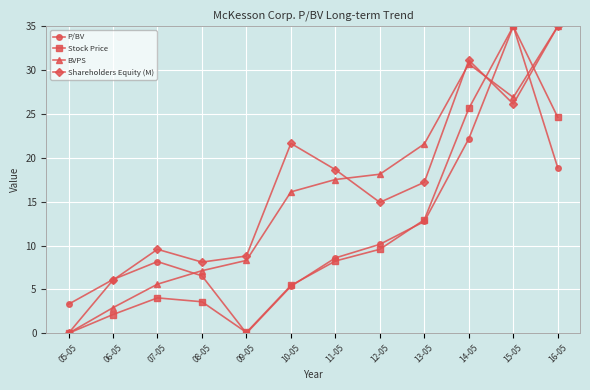

True or false: Shareholders Equity (M) has more than 1 interior local peaks.

True